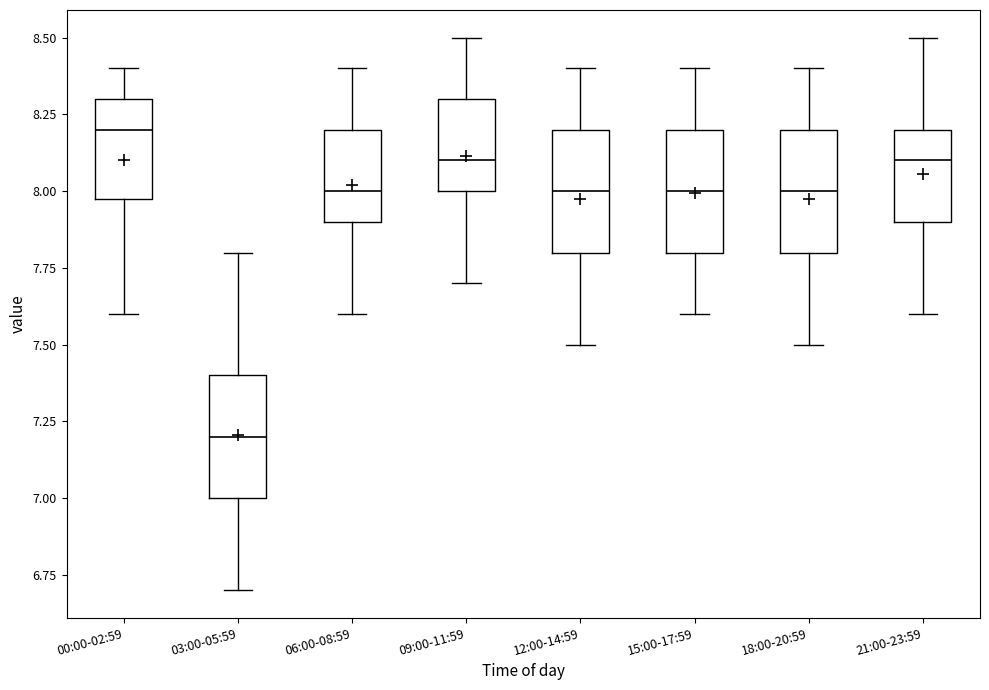

Reading left to right, transcribe this box plot: for each box, give where its median line is, the range the box spans, and where its two whiskers end, as read against the y-axis. The values are not printed on the chart, so give them approximately, as read against the axis.

00:00-02:59: median 8.2, box 8.0 to 8.3, whiskers 7.6 to 8.4
03:00-05:59: median 7.2, box 7.0 to 7.4, whiskers 6.7 to 7.8
06:00-08:59: median 8.0, box 7.9 to 8.2, whiskers 7.6 to 8.4
09:00-11:59: median 8.1, box 8.0 to 8.3, whiskers 7.7 to 8.5
12:00-14:59: median 8.0, box 7.8 to 8.2, whiskers 7.5 to 8.4
15:00-17:59: median 8.0, box 7.8 to 8.2, whiskers 7.6 to 8.4
18:00-20:59: median 8.0, box 7.8 to 8.2, whiskers 7.5 to 8.4
21:00-23:59: median 8.1, box 7.9 to 8.2, whiskers 7.6 to 8.5